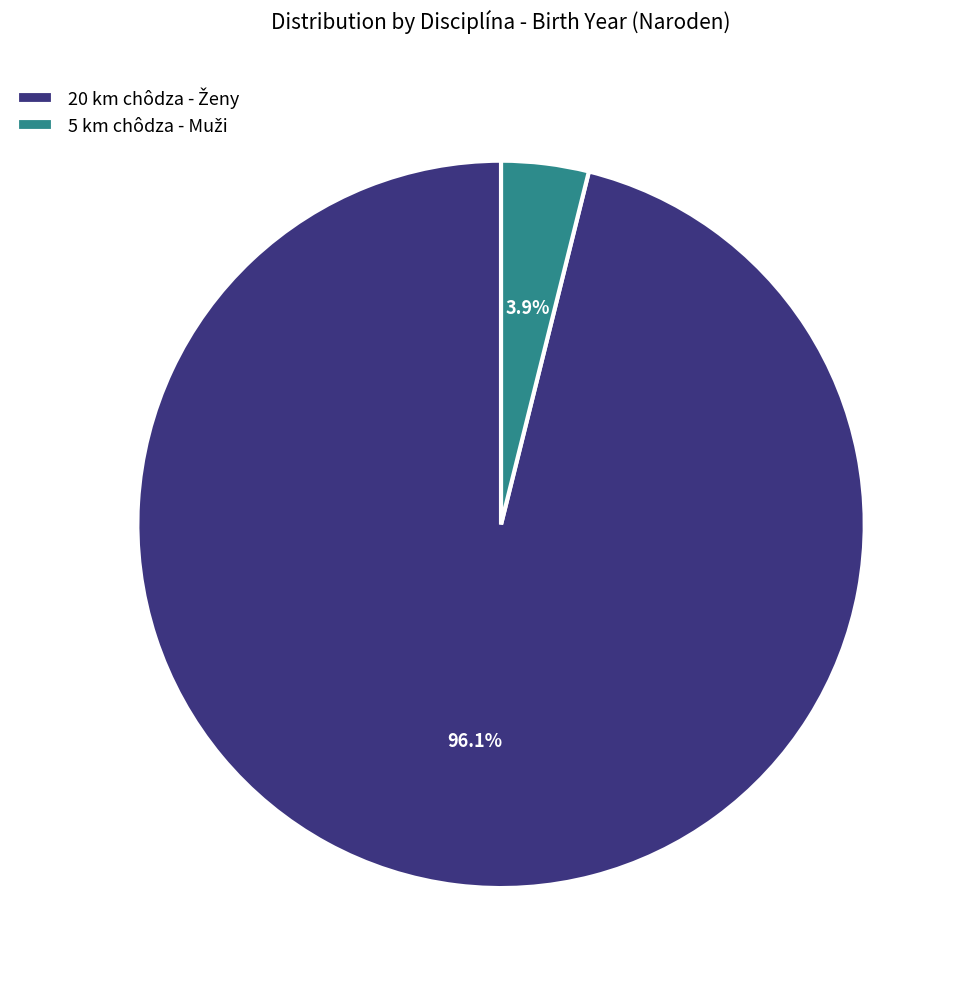

Is there a majority slice in this chart?

Yes